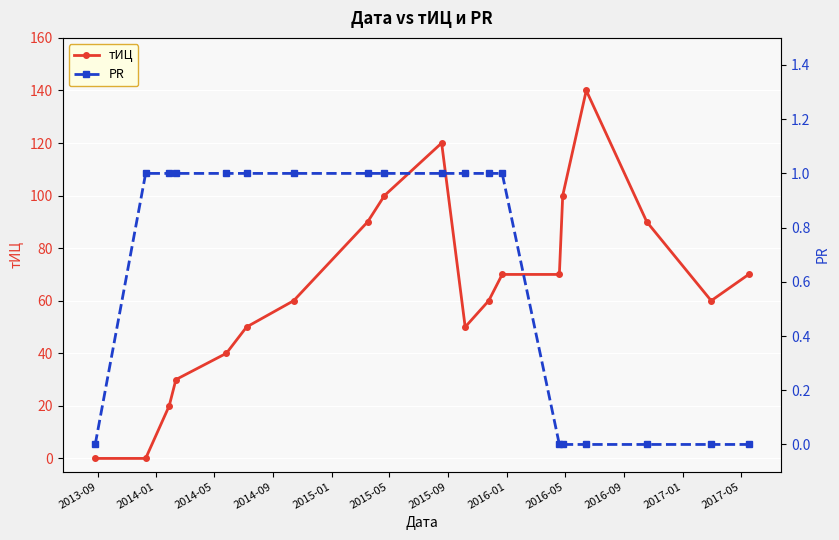

What is the value of the тИЦ point at the 5th from the left?

40